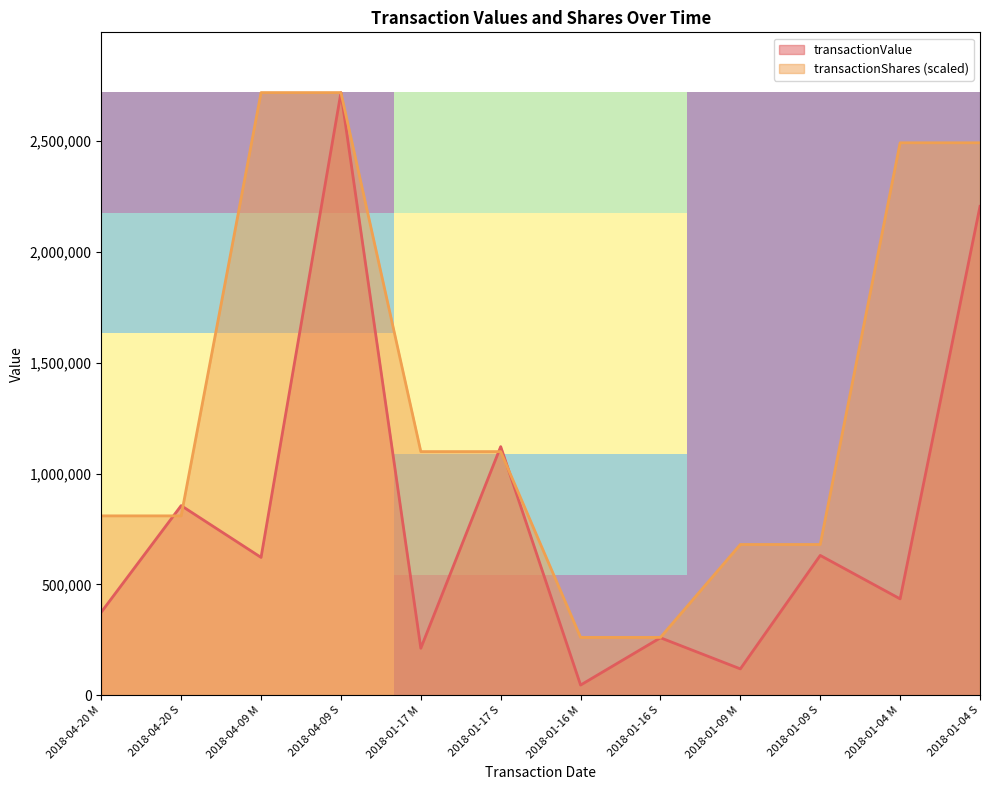

At which label does transactionValue reach its minimum?

2018-01-16 M